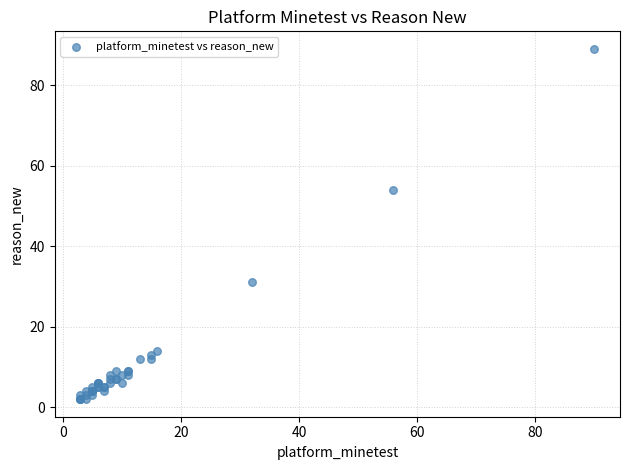

What Y value in the scatter plot is closest to 45?

54